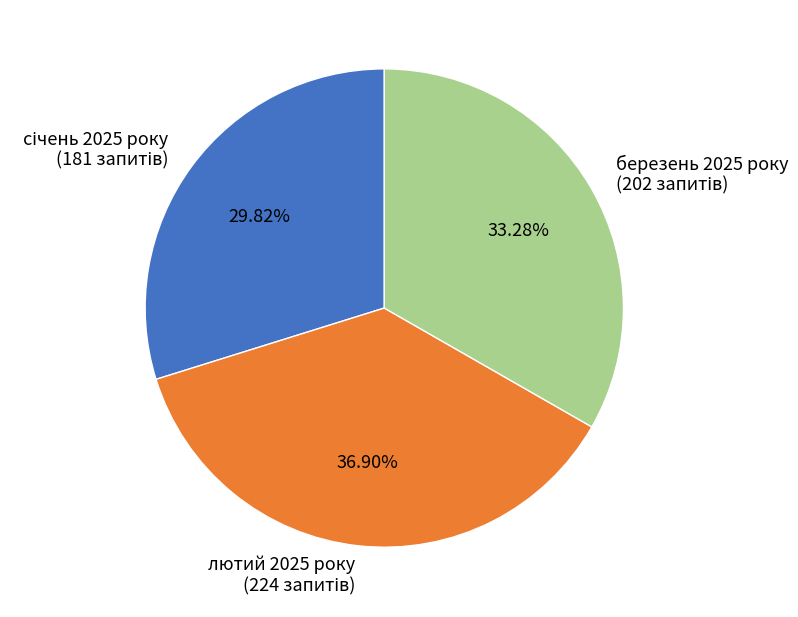

The лютий 2025 року slice represents 50% of the pie. True or false?

False